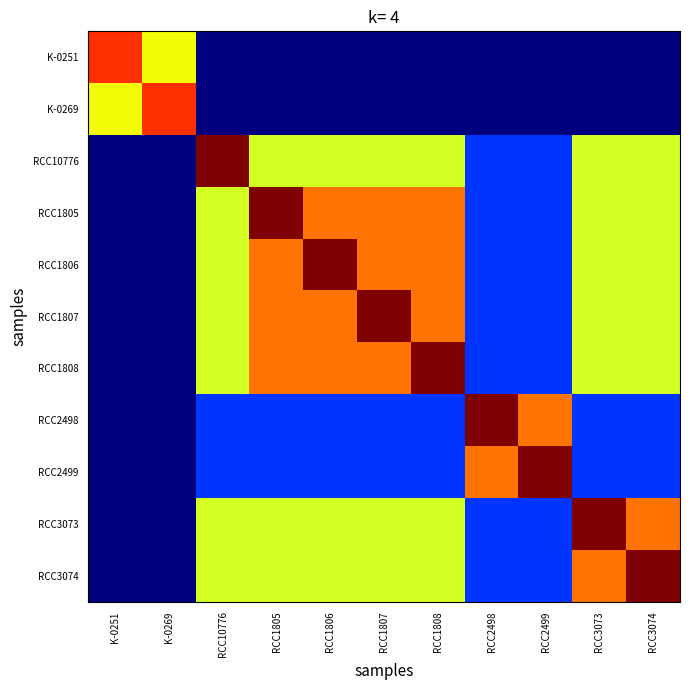

Rank the series by their maximum value, from highest to lowest.

RCC10776, RCC1805, RCC1806, RCC1807, RCC1808, RCC2498, RCC2499, RCC3073, RCC3074, K-0251, K-0269